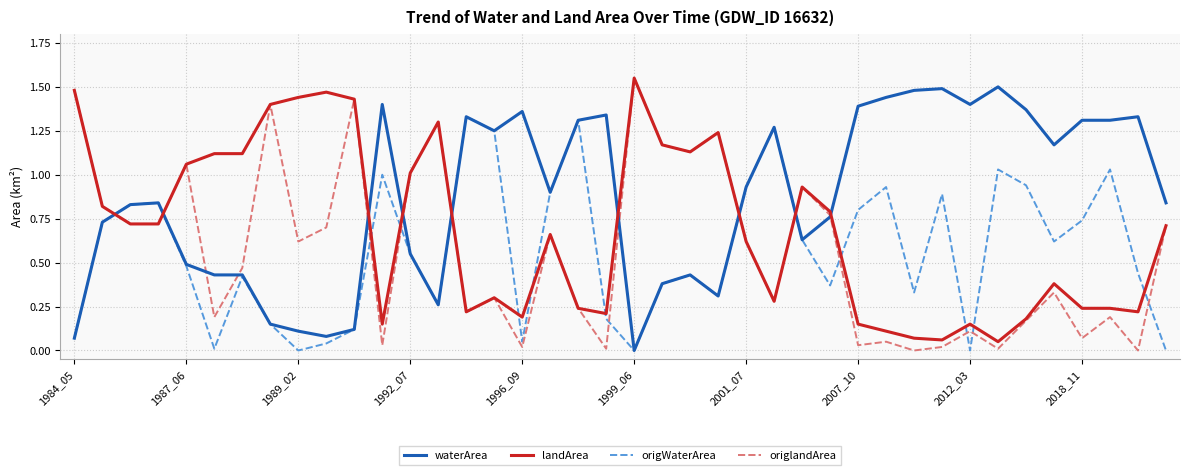

True or false: waterArea and landArea cross at least once.

True